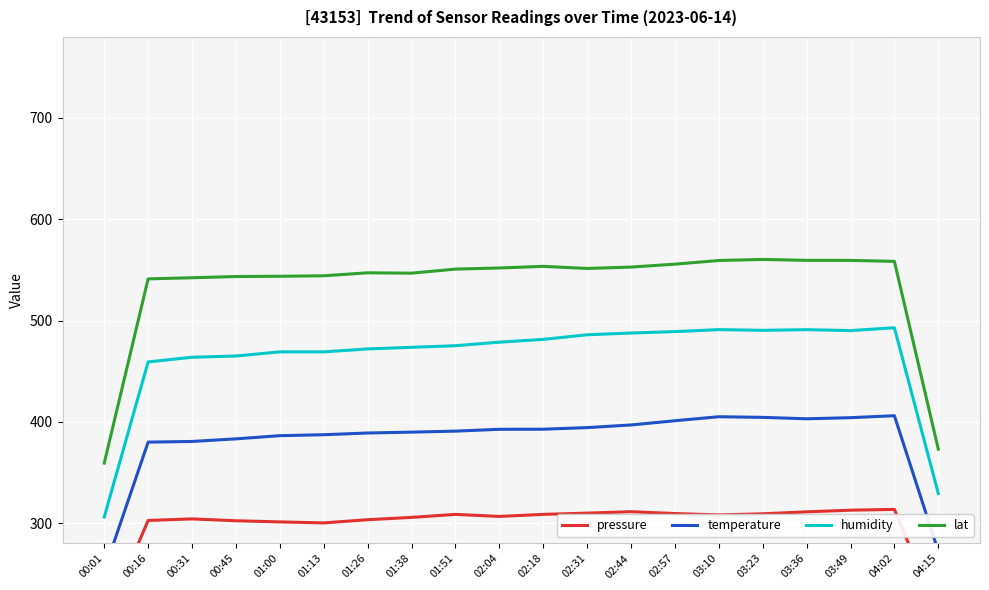

True or false: pressure and temperature intersect in this chart.

False